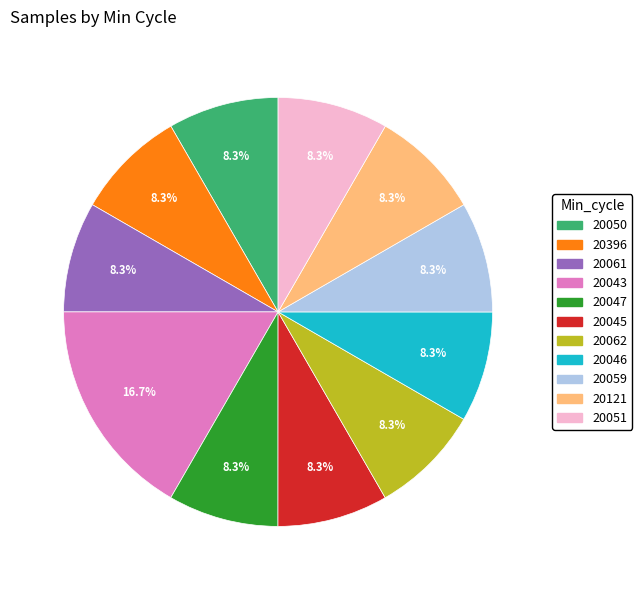

Is there any slice that represents more than half of the pie?

No